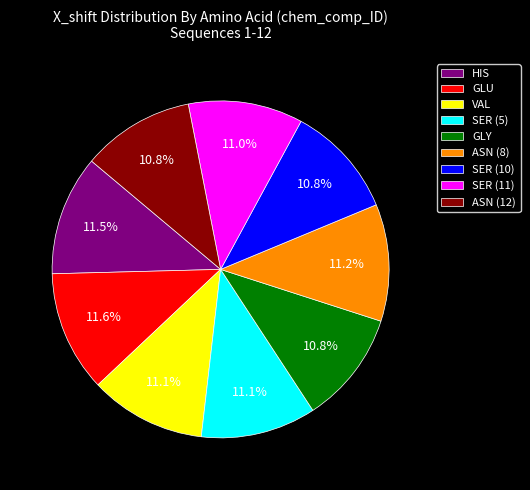

Approximately how many times larger is the value at SER (10) compared to GLU?

0.9